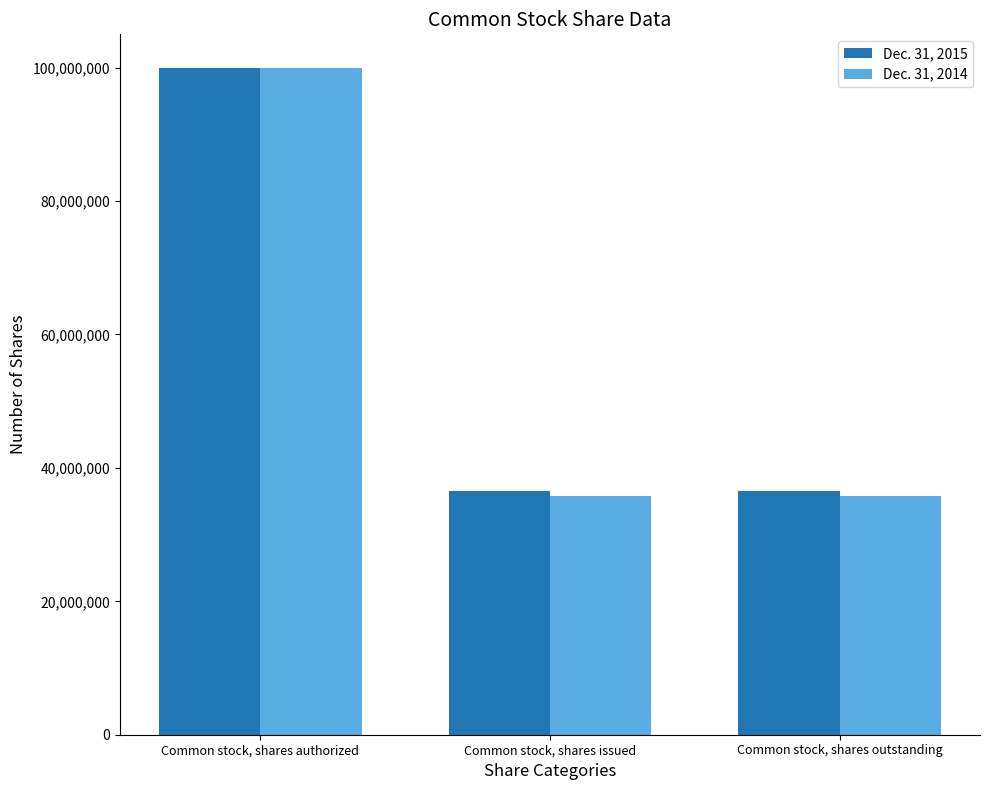

Which category has the highest value across all series?

Common stock, shares authorized